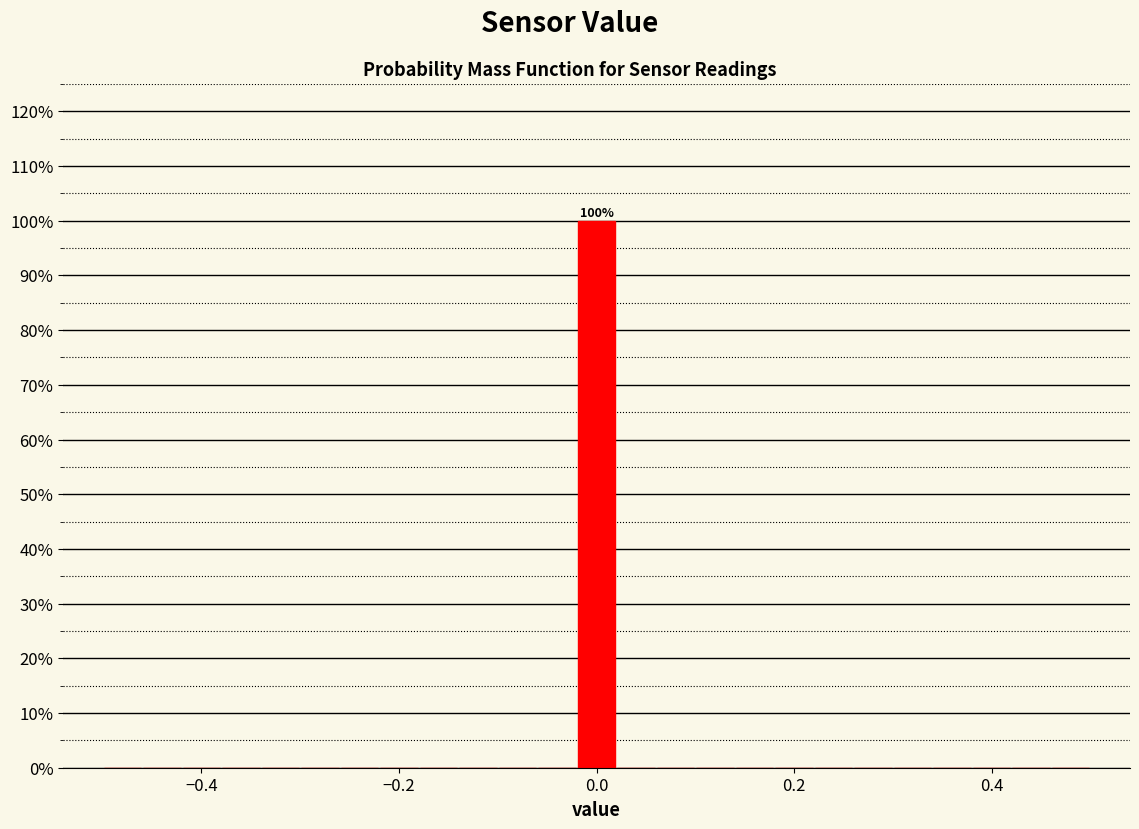

Around what value on the x-axis is the tallest bar? Give the approximate position of its centre, as read against the axis.

0.00